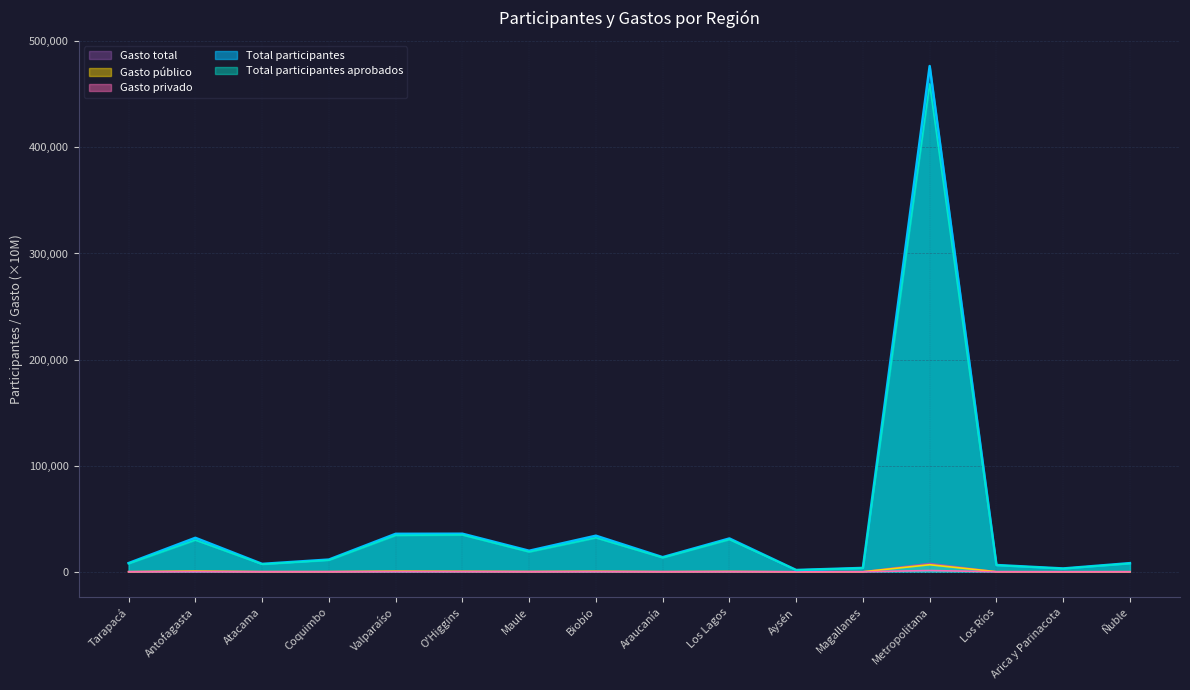

Between Los Ríos and Arica y Parinacota, which series saw the biggest shift?

Total participantes